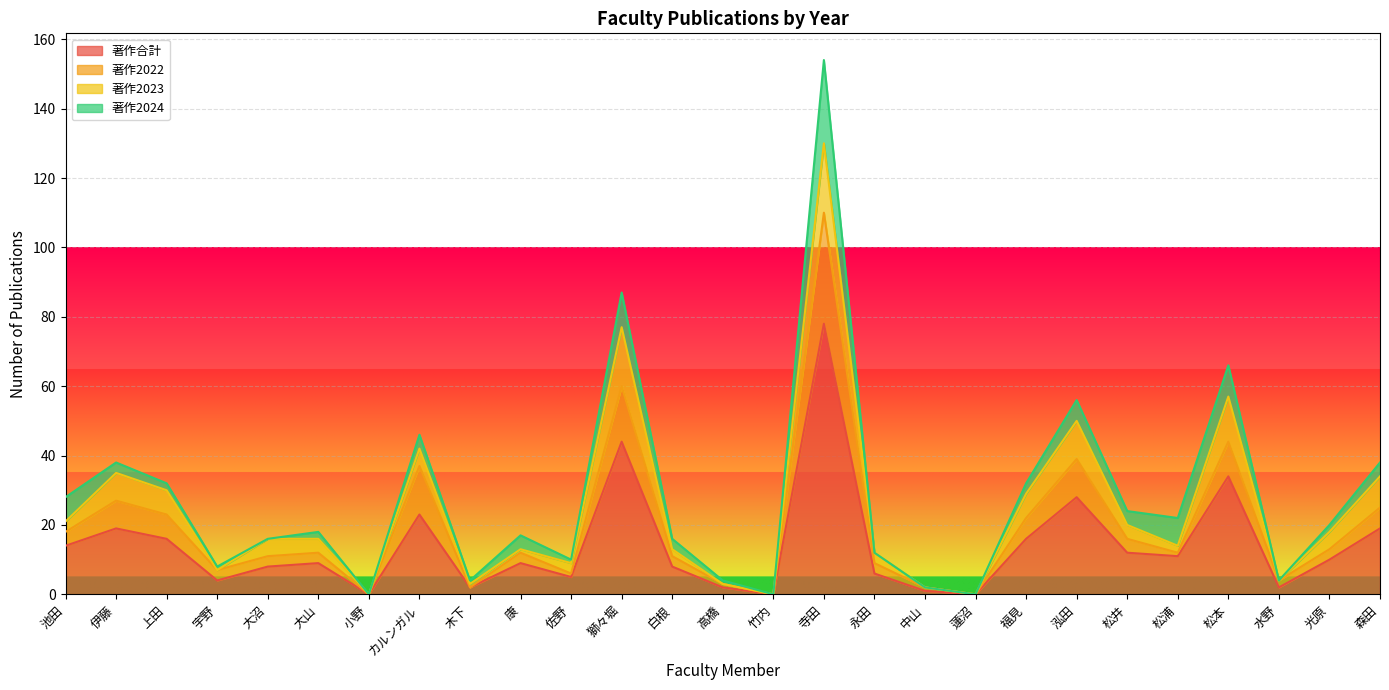

Where is the first local minimum for 著作2022?

宇野